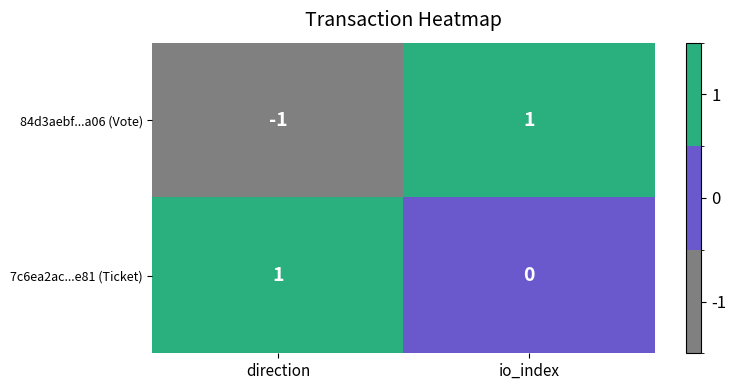

Reading right to left, transcribe all the data shown in this chart.

84d3aebf...a06 (Vote): 1	-1
7c6ea2ac...e81 (Ticket): 0	1